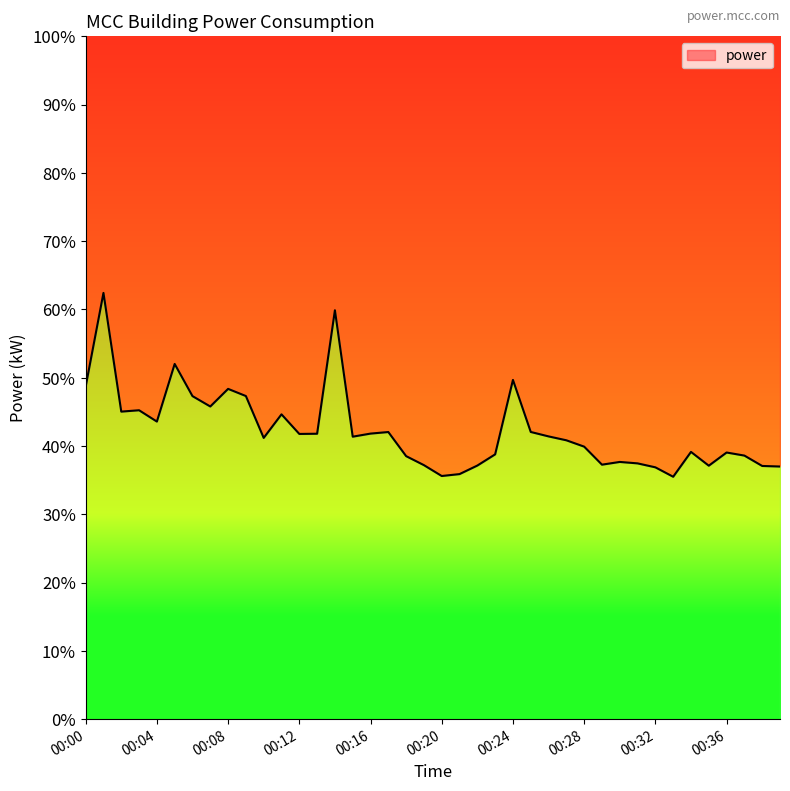

Reading right to left, extract all data points from this chart.

00:39=37.0	00:38=37.1	00:37=38.6	00:36=39.0	00:35=37.1	00:34=39.1	00:33=35.5	00:32=36.9	00:31=37.5	00:30=37.7	00:29=37.3	00:28=39.9	00:27=40.8	00:26=41.4	00:25=42.1	00:24=49.7	00:23=38.8	00:22=37.1	00:21=35.9	00:20=35.6	00:19=37.2	00:18=38.5	00:17=42.0	00:16=41.8	00:15=41.4	00:14=59.9	00:13=41.8	00:12=41.8	00:11=44.6	00:10=41.2	00:09=47.3	00:08=48.4	00:07=45.8	00:06=47.3	00:05=52.0	00:04=43.6	00:03=45.2	00:02=45.0	00:01=62.4	00:00=48.7